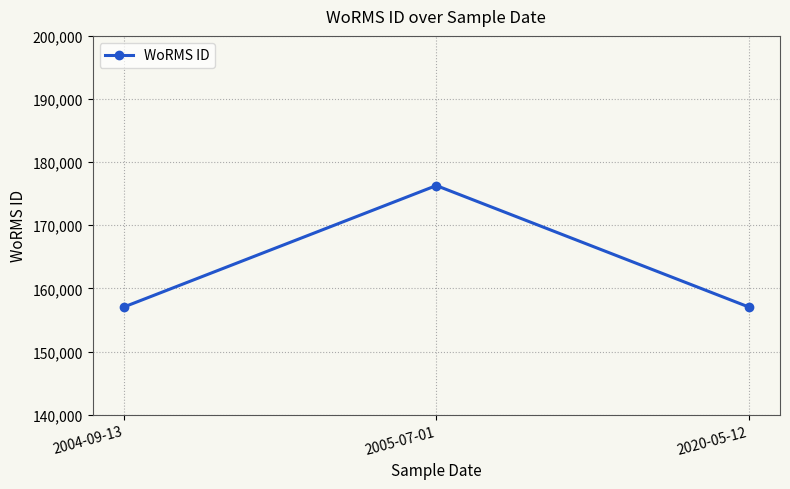

What is the label of the 3rd point from the left?

2020-05-12